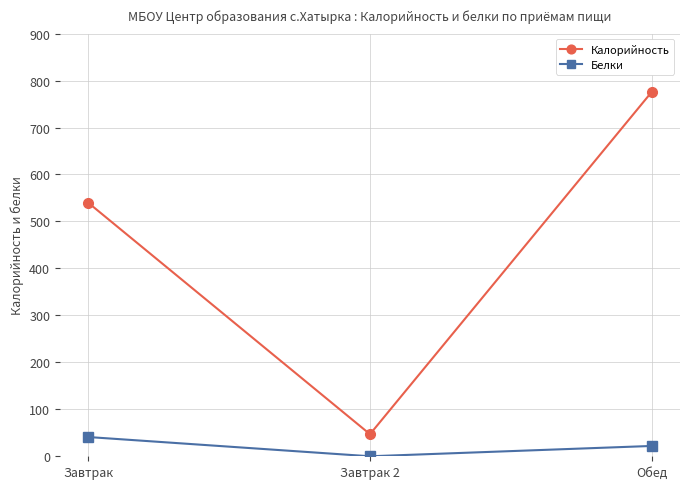

Count the number of data series in this chart.

2